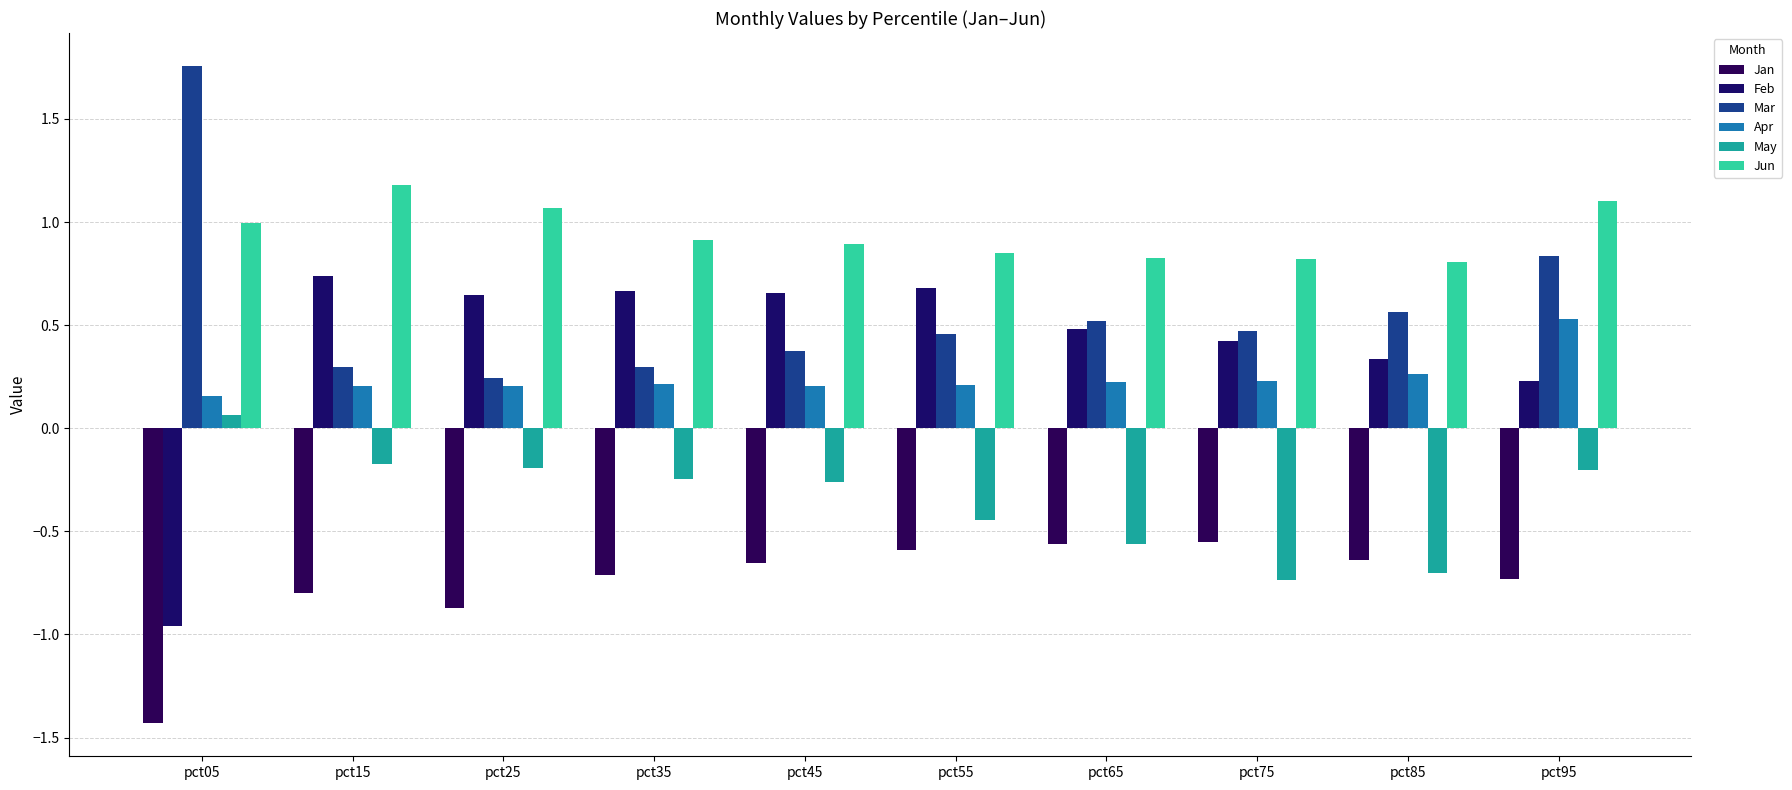

List the series in order of their peak value, lowest first.

Jan, May, Apr, Feb, Jun, Mar